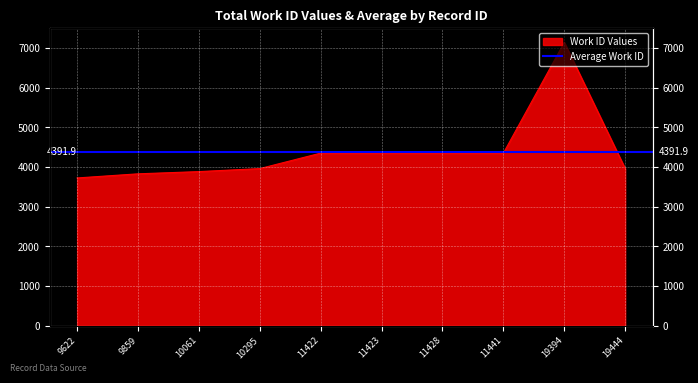

Rank the categories by value from highest to lowest.

19394, 11422, 11423, 11428, 11441, 10295, 19444, 10061, 9859, 9622